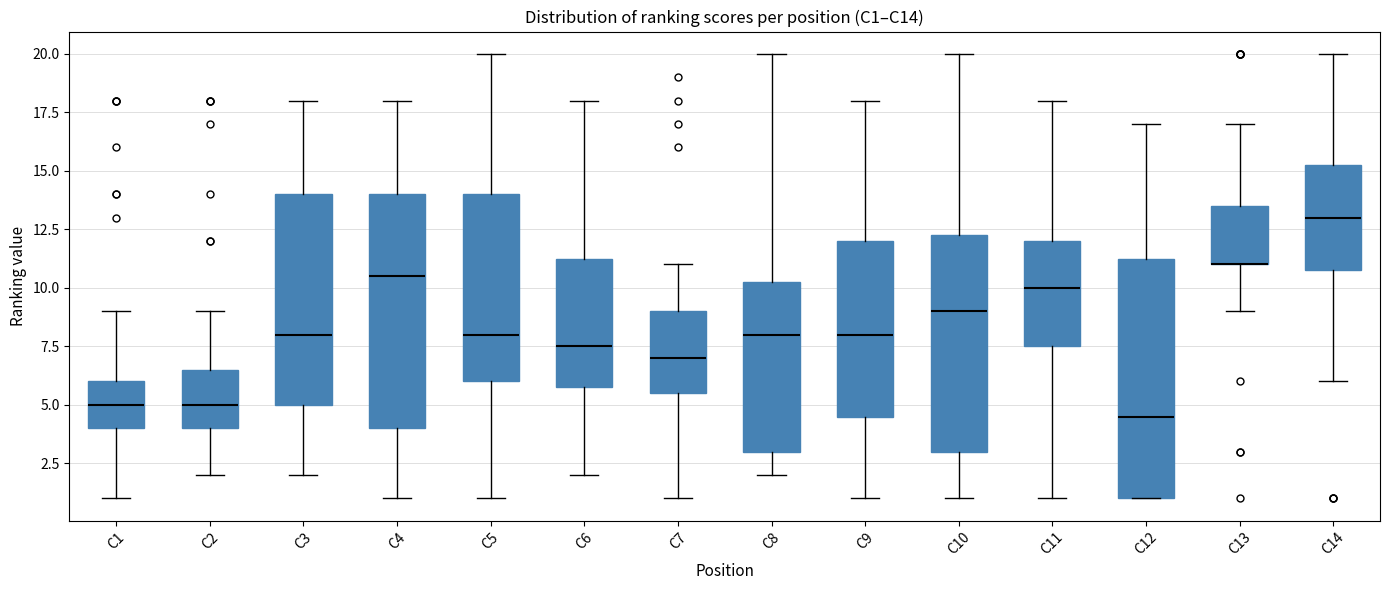

Reading left to right, read every box against the y-axis: the position of its median line, the range the box covers, and the ends of its whiskers. The values are not printed on the chart, so give them approximately, as read against the axis.

C1: median 5.0, box 4.0 to 6.0, whiskers 1.0 to 9.0
C2: median 5.0, box 4.0 to 6.5, whiskers 2.0 to 9.0
C3: median 8.0, box 5.0 to 14.0, whiskers 2.0 to 18.0
C4: median 10.5, box 4.0 to 14.0, whiskers 1.0 to 18.0
C5: median 8.0, box 6.0 to 14.0, whiskers 1.0 to 20.0
C6: median 7.5, box 6.0 to 11.5, whiskers 2.0 to 18.0
C7: median 7.0, box 5.5 to 9.0, whiskers 1.0 to 11.0
C8: median 8.0, box 3.0 to 10.5, whiskers 2.0 to 20.0
C9: median 8.0, box 4.5 to 12.0, whiskers 1.0 to 18.0
C10: median 9.0, box 3.0 to 12.5, whiskers 1.0 to 20.0
C11: median 10.0, box 7.5 to 12.0, whiskers 1.0 to 18.0
C12: median 4.5, box 1.0 to 11.5, whiskers 1.0 to 17.0
C13: median 11.0 (drawn on the box's lower edge), box 11.0 to 13.5, whiskers 9.0 to 17.0
C14: median 13.0, box 11.0 to 15.5, whiskers 6.0 to 20.0